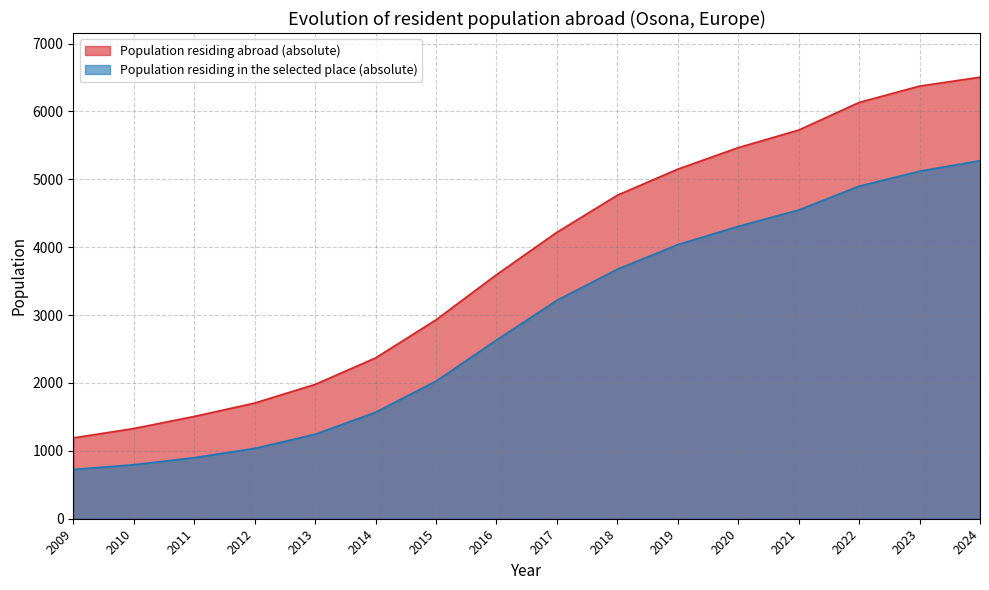

List the series in order of their peak value, highest first.

Population residing abroad (absolute), Population residing in the selected place (absolute)